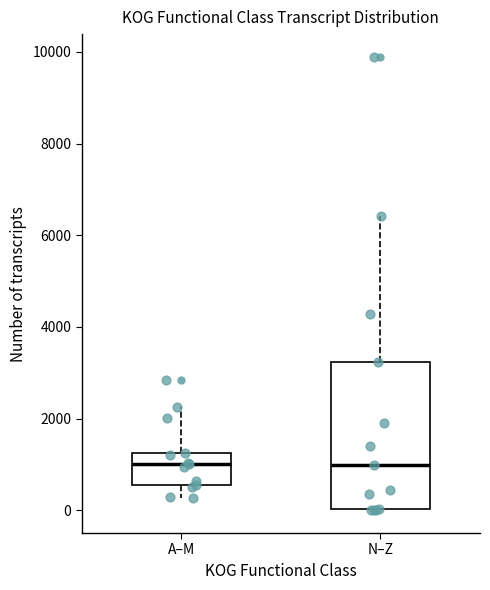

Which box is the tallest, from its lower edge to its upper edge?

N–Z